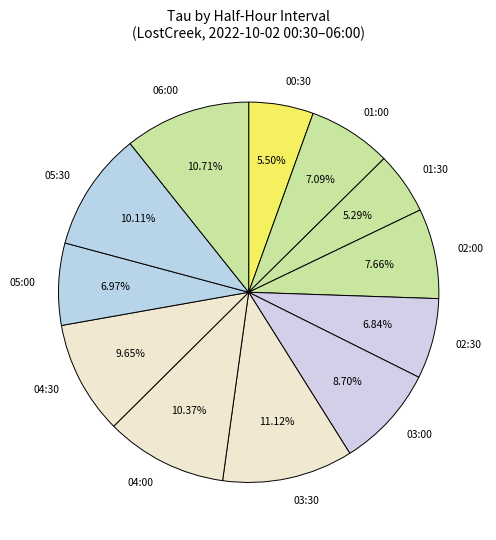

Is it true that 04:00 is 10% of the pie?

True